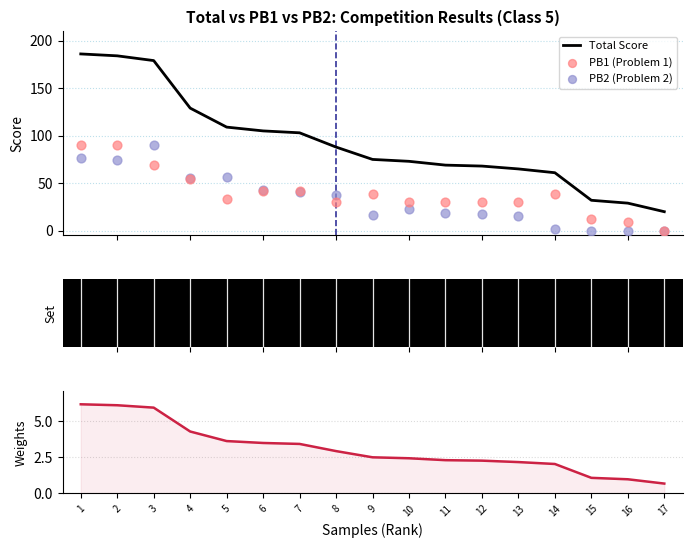

At which category is the sum across all series the highest?

1